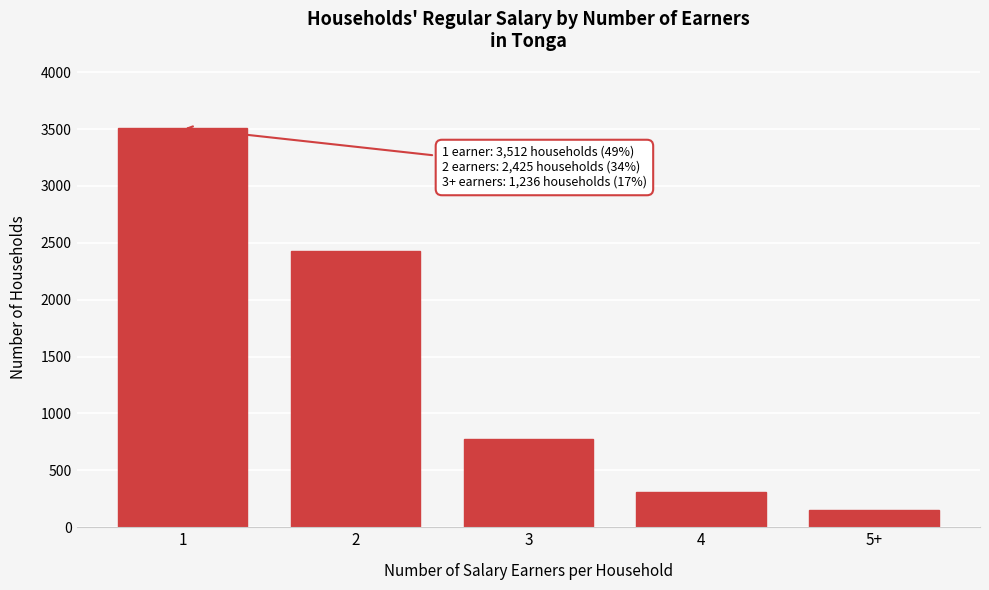

Reading left to right, list all the values displayed in this chart.

3512	2425	774	314	148